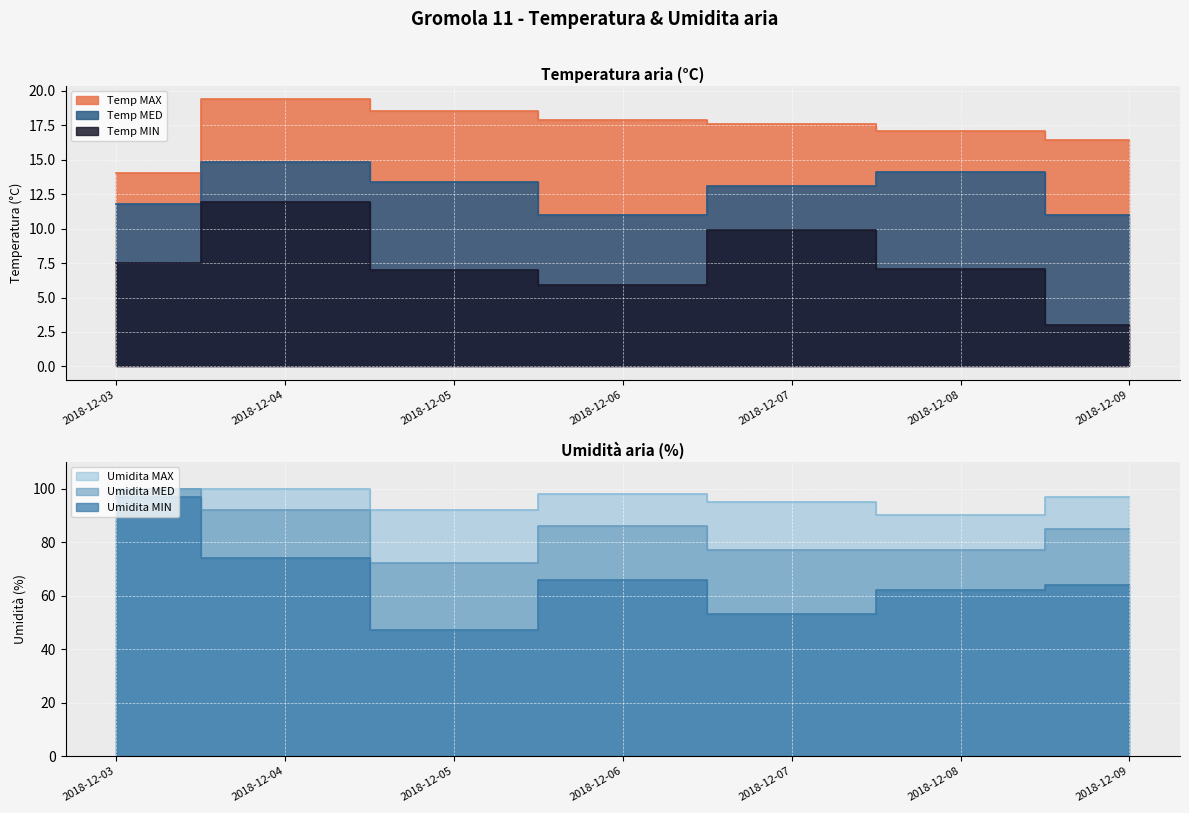

What is the difference between the highest and lowest values at 2018-12-03?

92.5